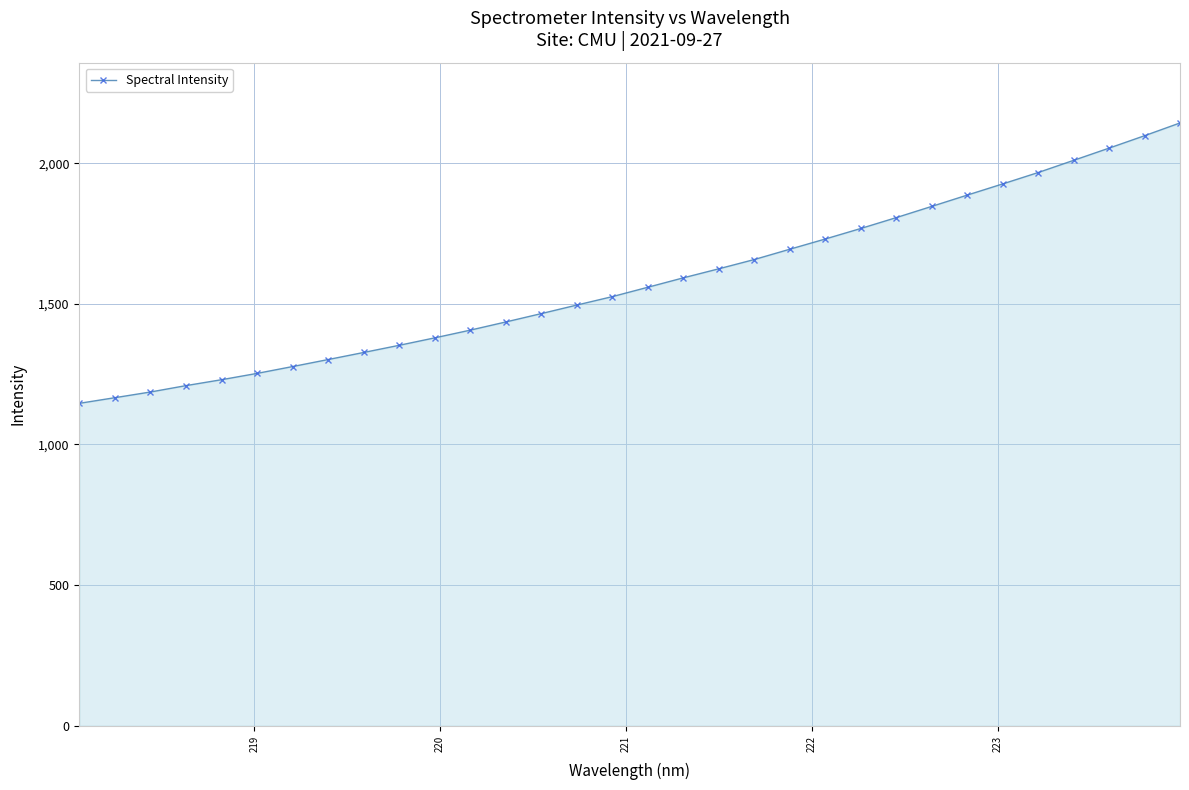

What is the difference between the maximum and minimum values?

997.0